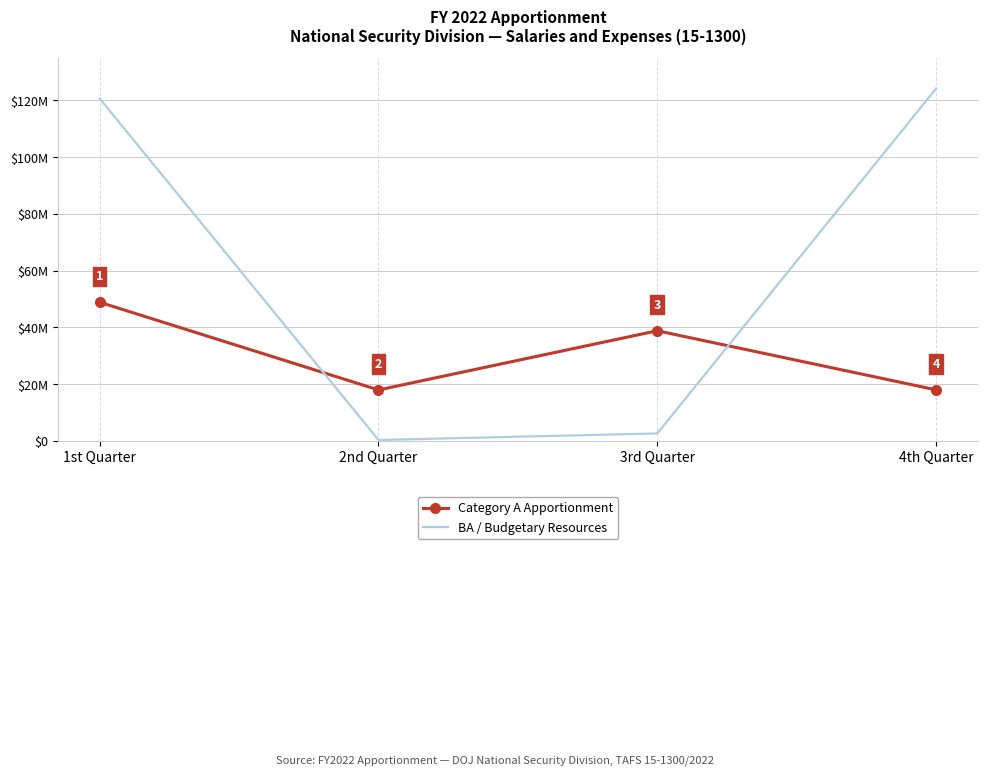

Which series changed the most between 2nd Quarter and 4th Quarter?

BA / Budgetary Resources